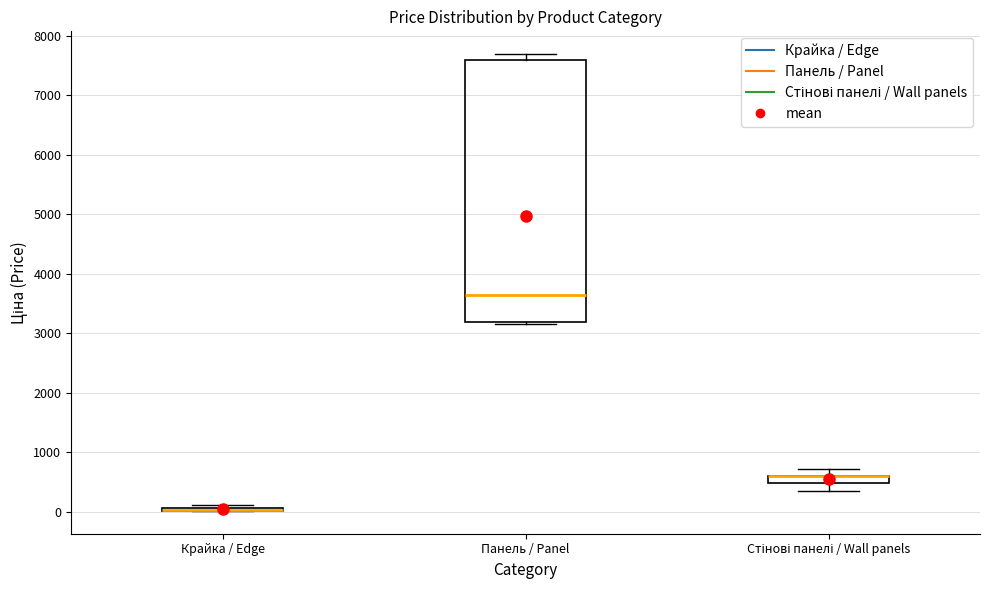

Where is the upper edge of the box for Панель / Panel on the y-axis? The values are not printed on the chart, so give them approximately, as read against the axis.

7600